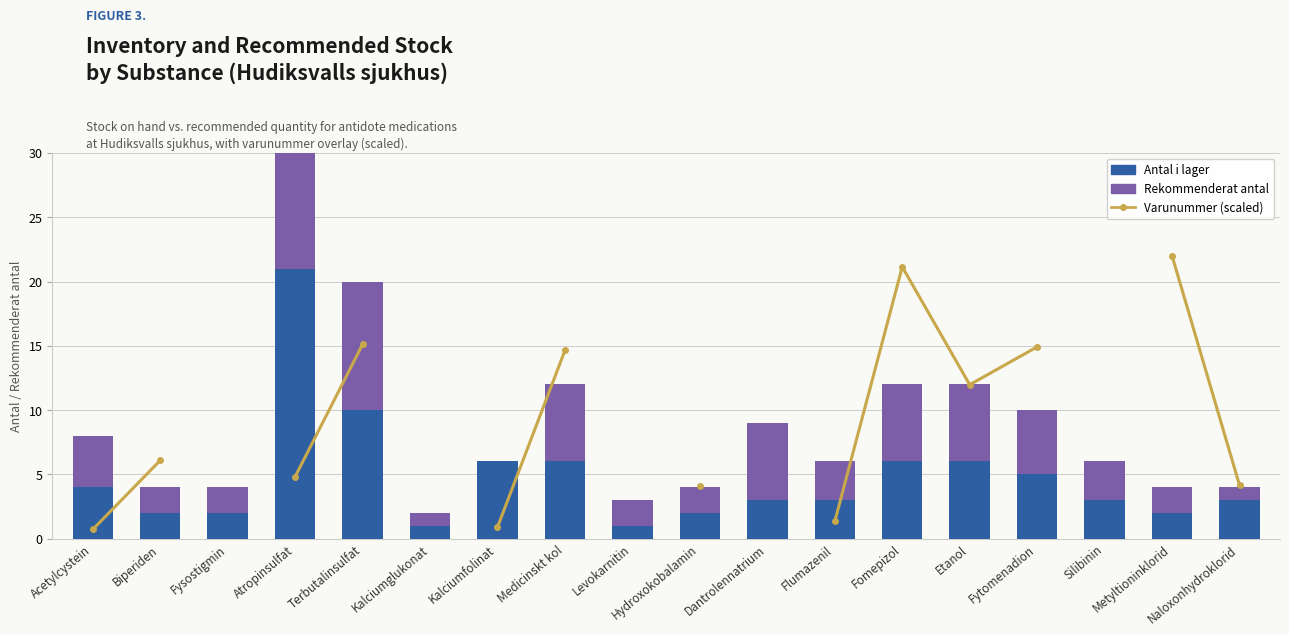

What are all the series names shown in the legend?

Varunummer (scaled), Antal i lager, Rekommenderat antal